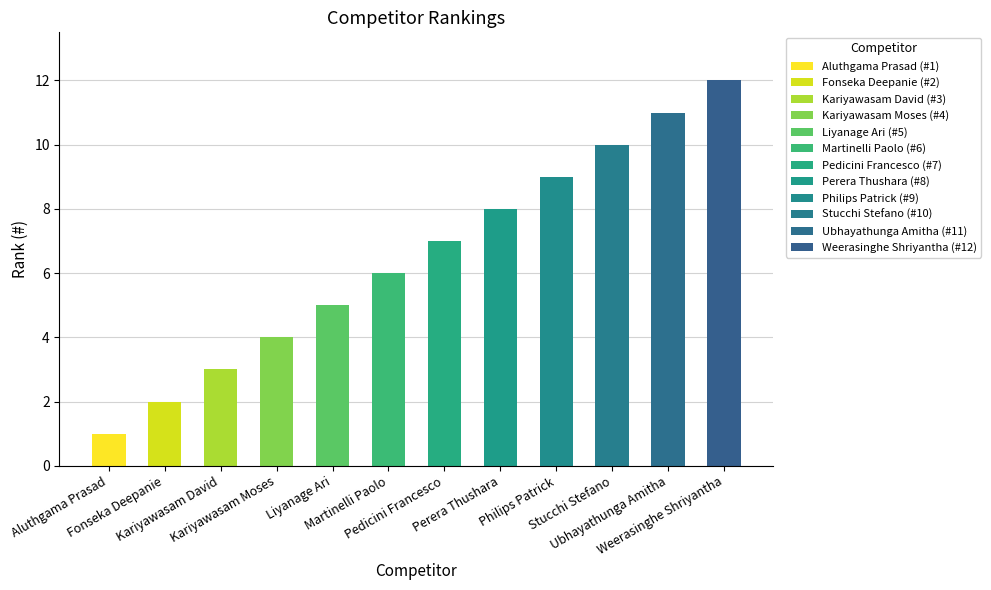

Reading right to left, list all the values displayed in this chart.

12	11	10	9	8	7	6	5	4	3	2	1